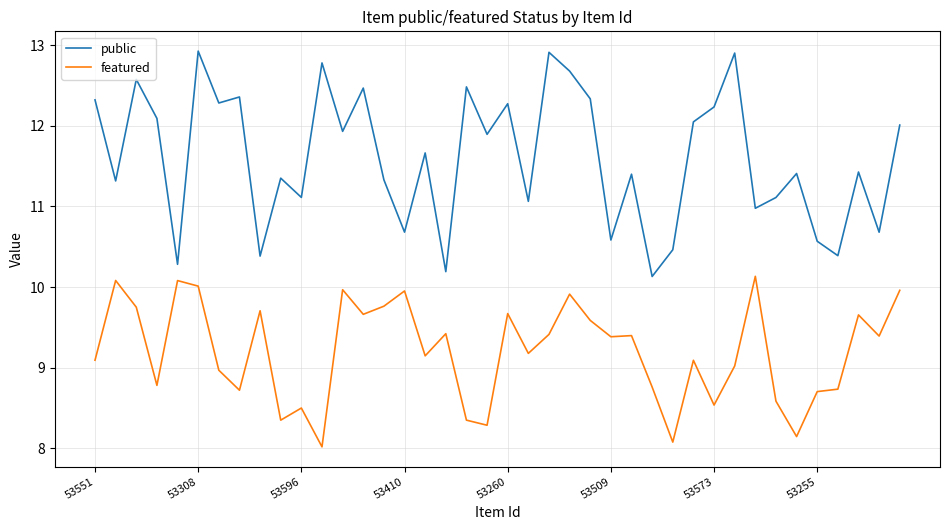

What is the maximum value for featured?

10.1